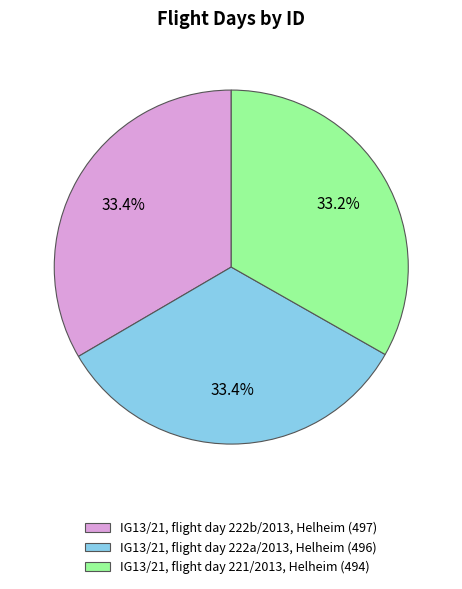

What is the ratio of the value at IG13/21, flight day 222a/2013, Helheim (496) to the value at IG13/21, flight day 221/2013, Helheim (494)?

1.0